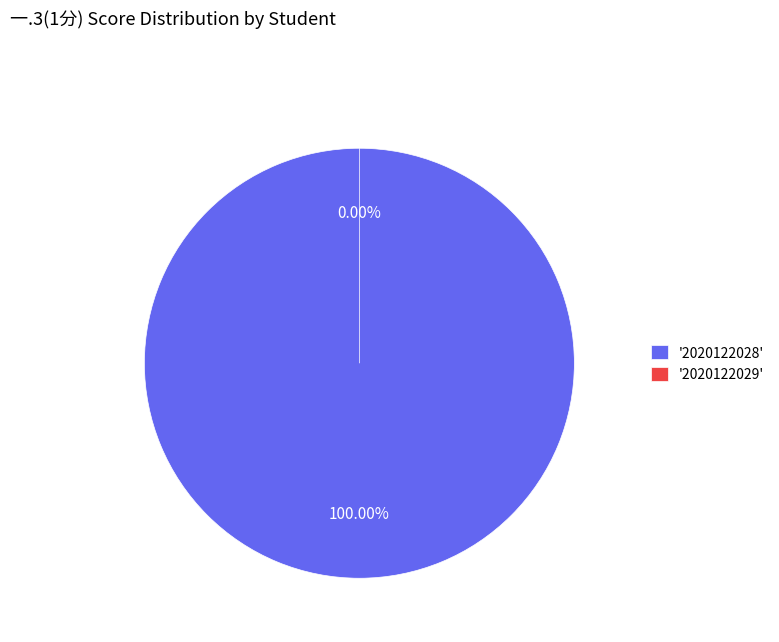

Combined, do 2020122028 and 2020122029 account for over 50%?

Yes